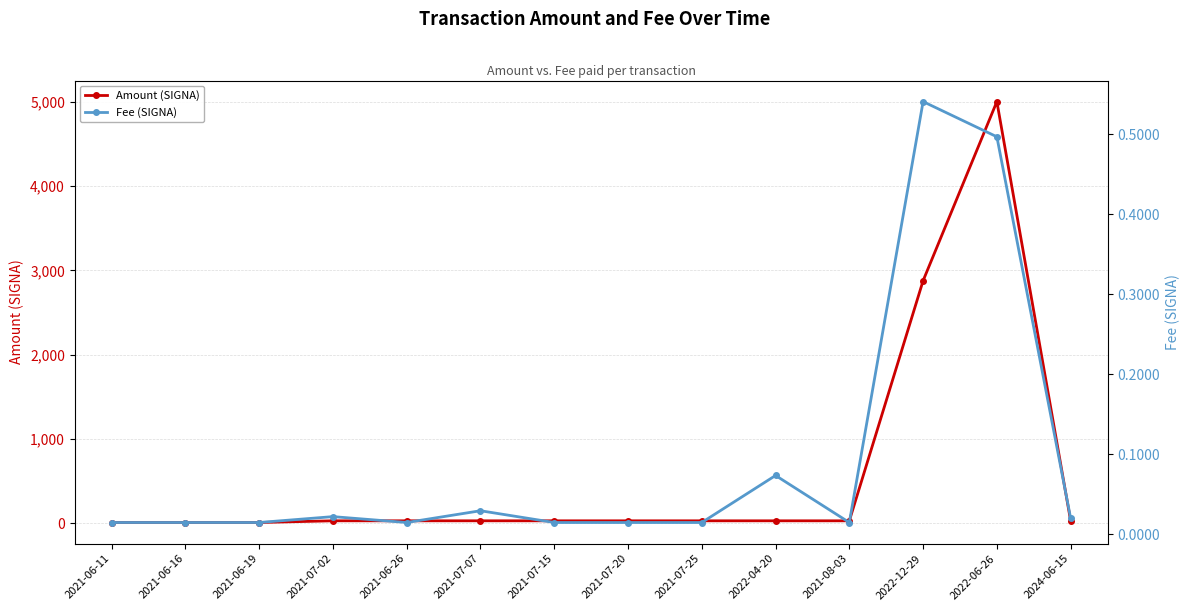

True or false: Fee (SIGNA) and Amount (SIGNA) cross at least once.

False